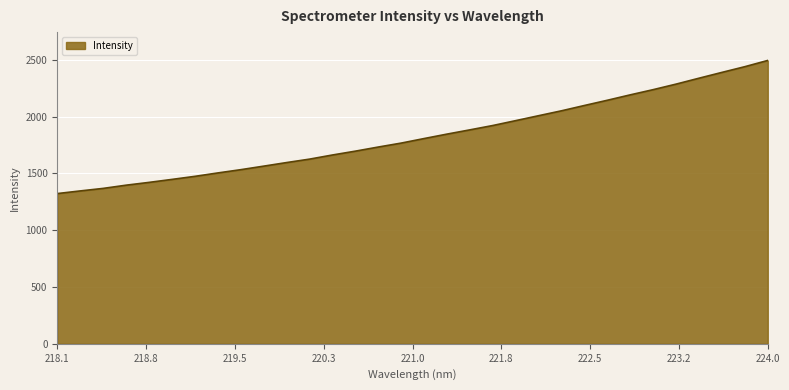

Does the chart display data point markers on the line(s)?

No